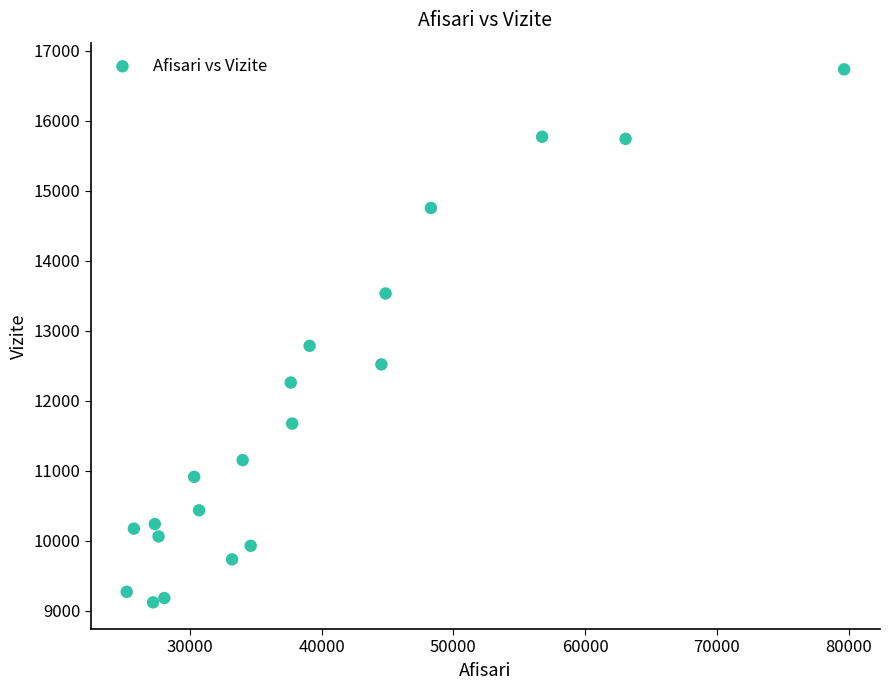

What is the range of Y values (max minus min)?

7612